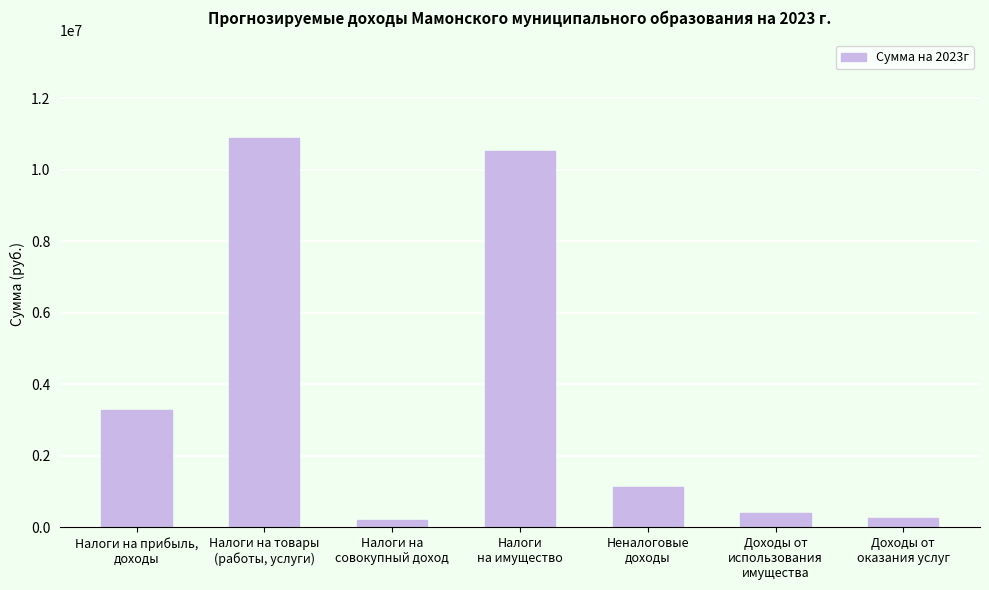

What is the sum of all values?

26668987.2